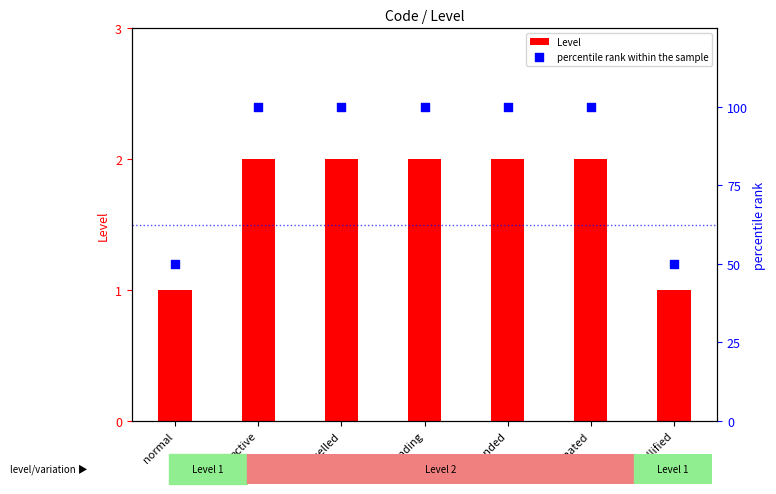

At how many categories does at least one series exceed 29?

7